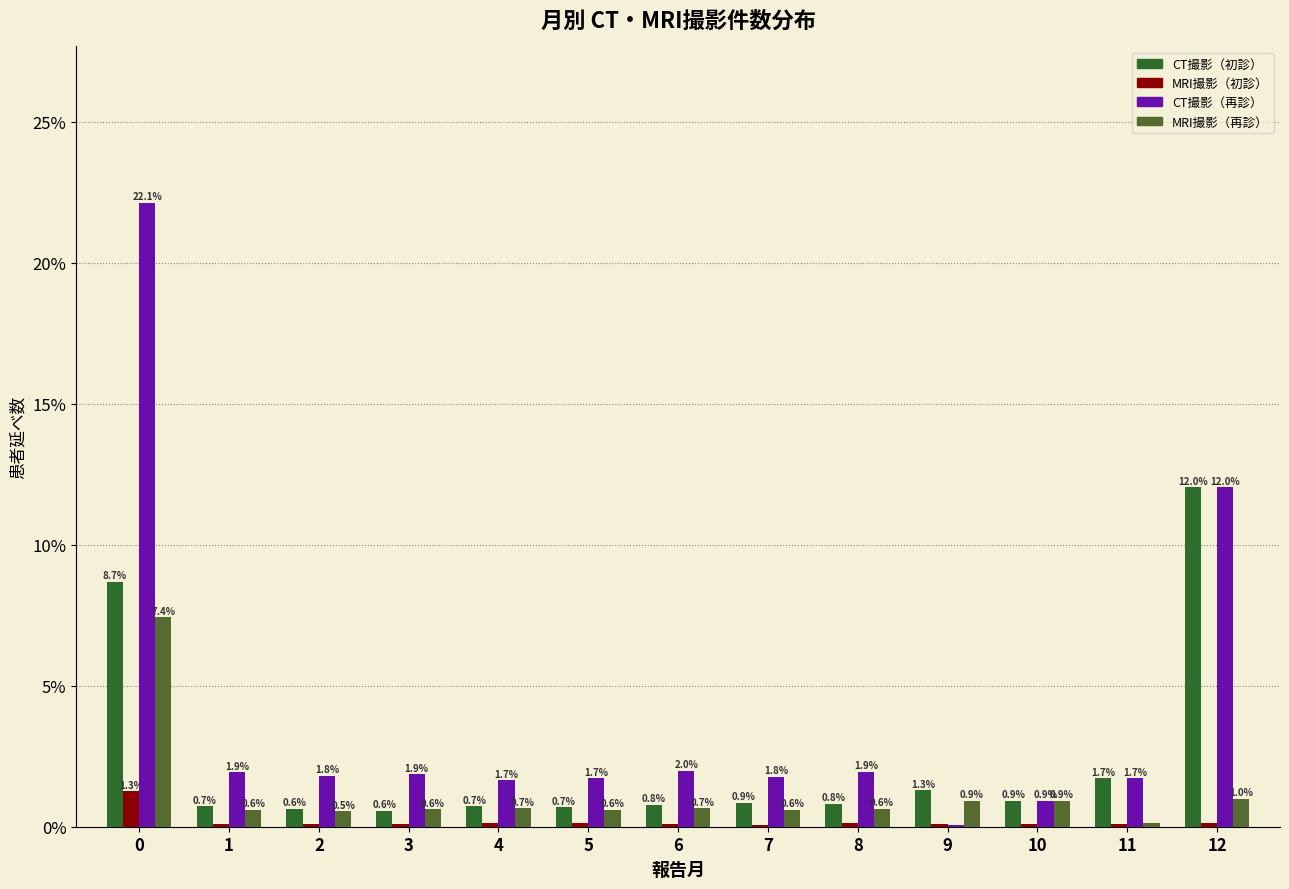

What is the total value across all series at 4?

3.2